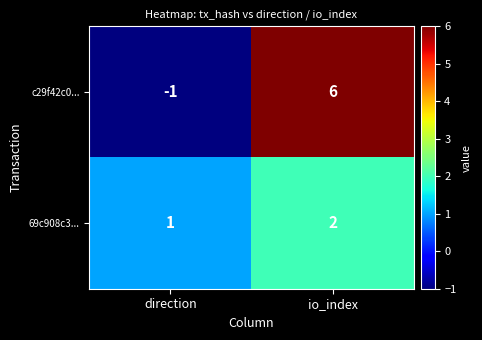

Is it true that 69c908c3... equals 1 at direction?

True